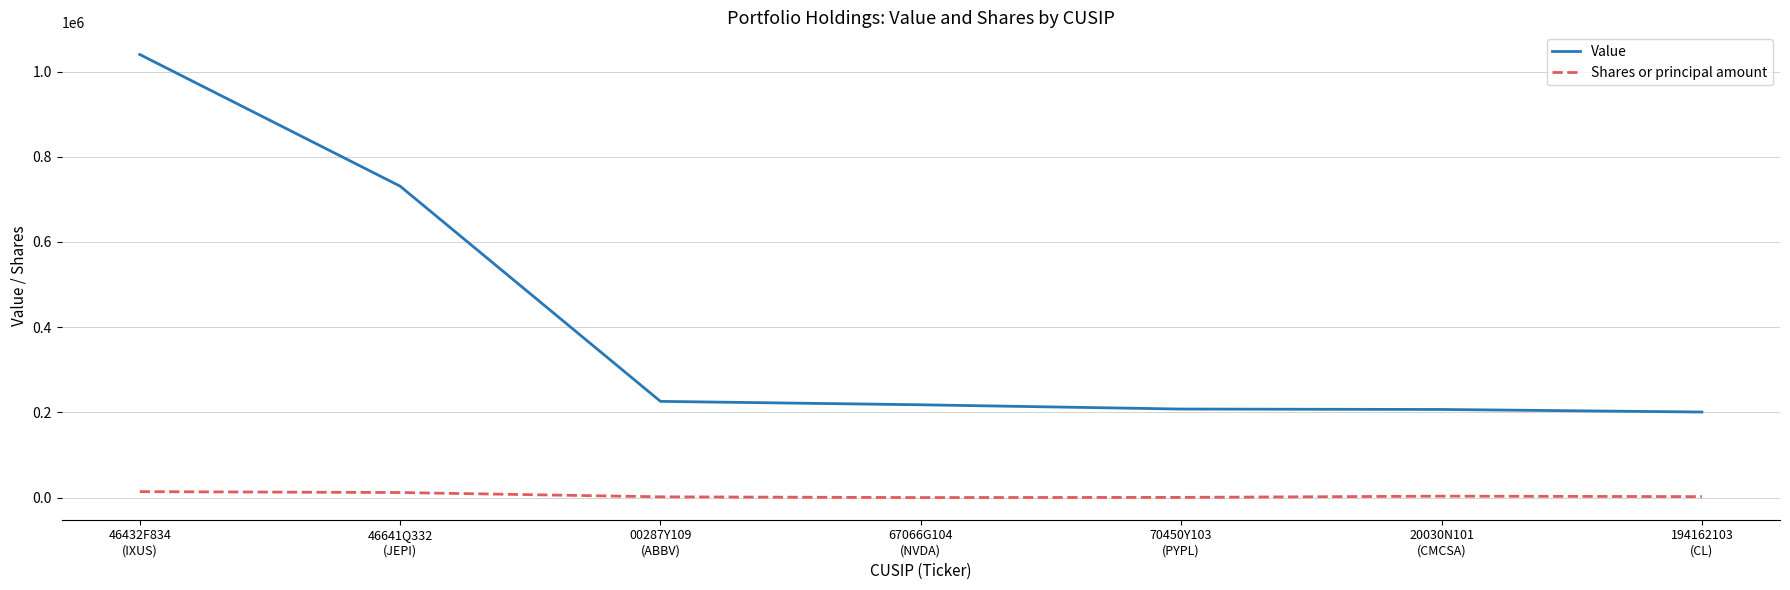

True or false: Shares or principal amount and Value cross at least once.

False